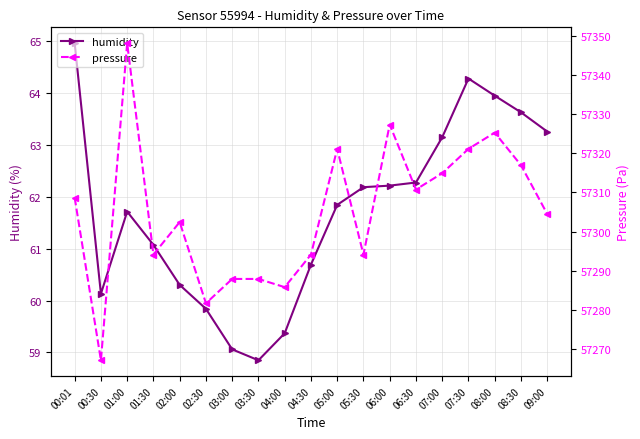

Which series has the largest range (max minus min)?

pressure